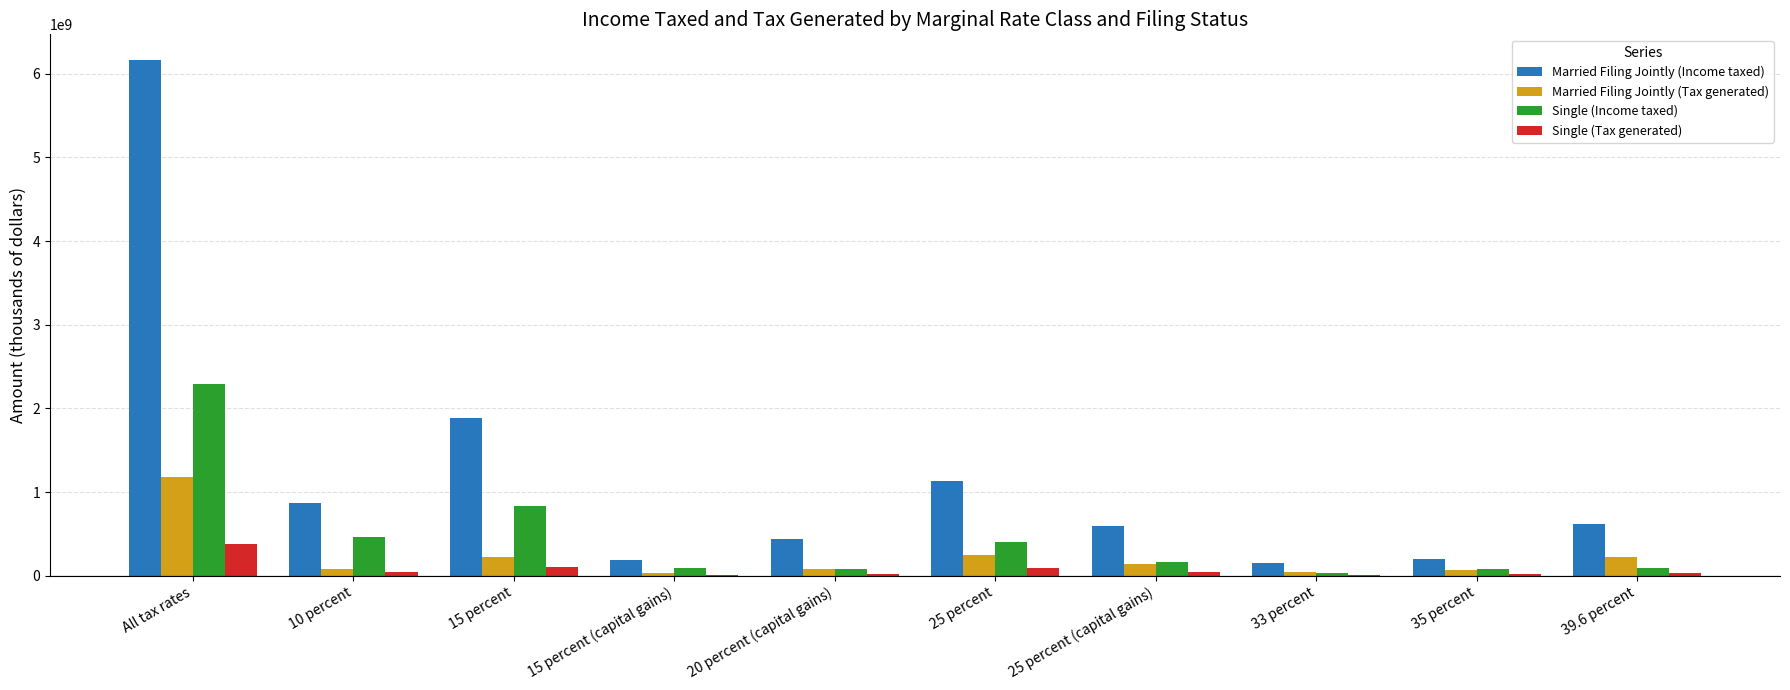

Between 10 percent and 33 percent, which series saw the biggest shift?

Married Filing Jointly (Income taxed)